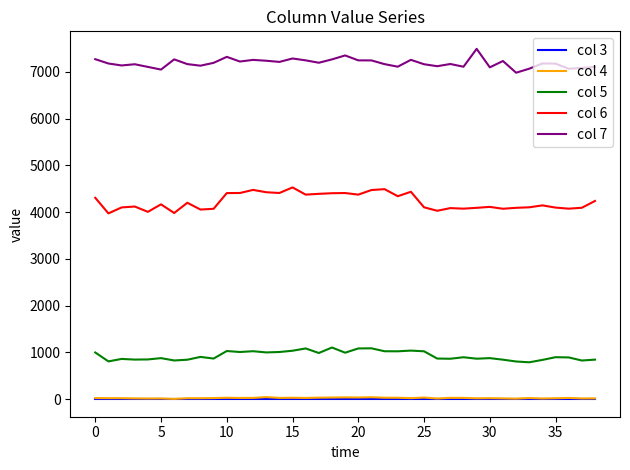

True or false: col 3 and col 5 intersect in this chart.

False